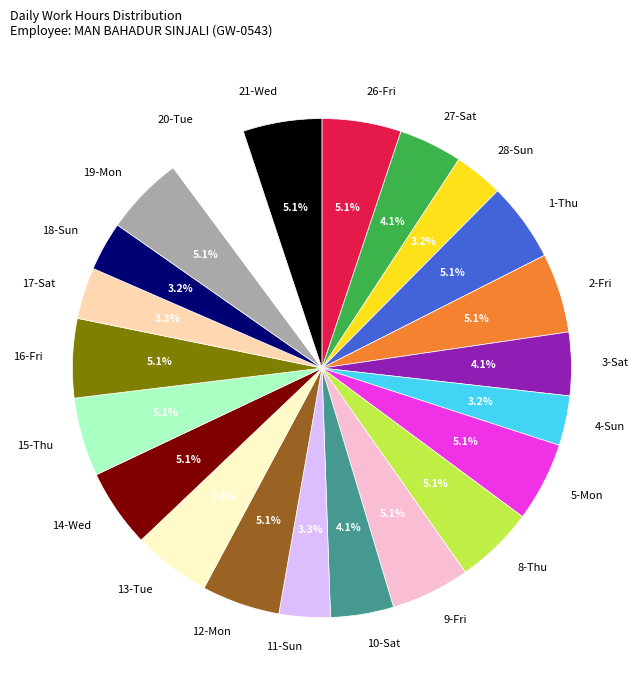

Does 27-Sat account for over 50% of the chart?

No